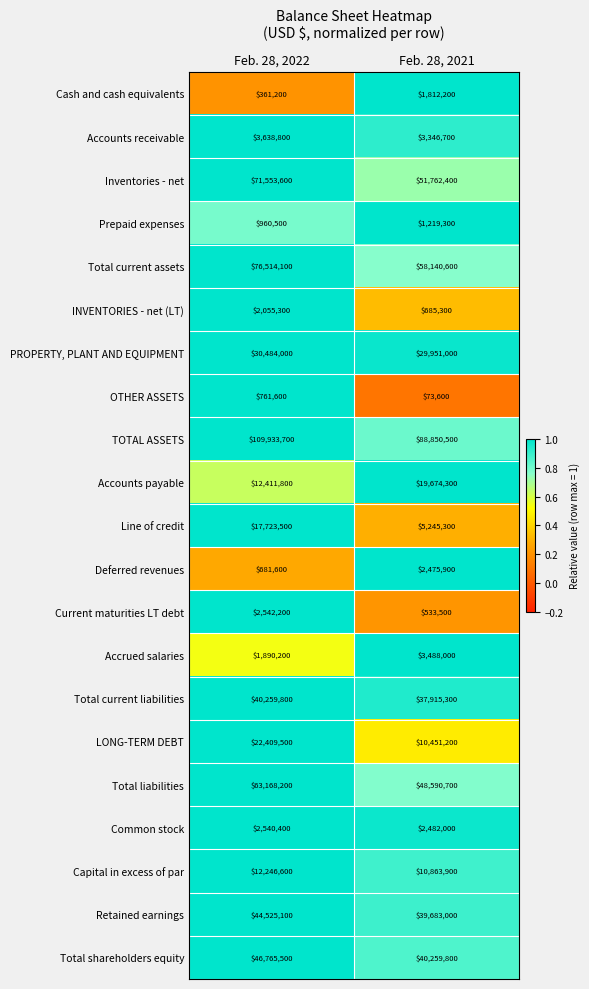

Between Feb. 28, 2022 and Feb. 28, 2021, which series saw the biggest shift?

TOTAL ASSETS